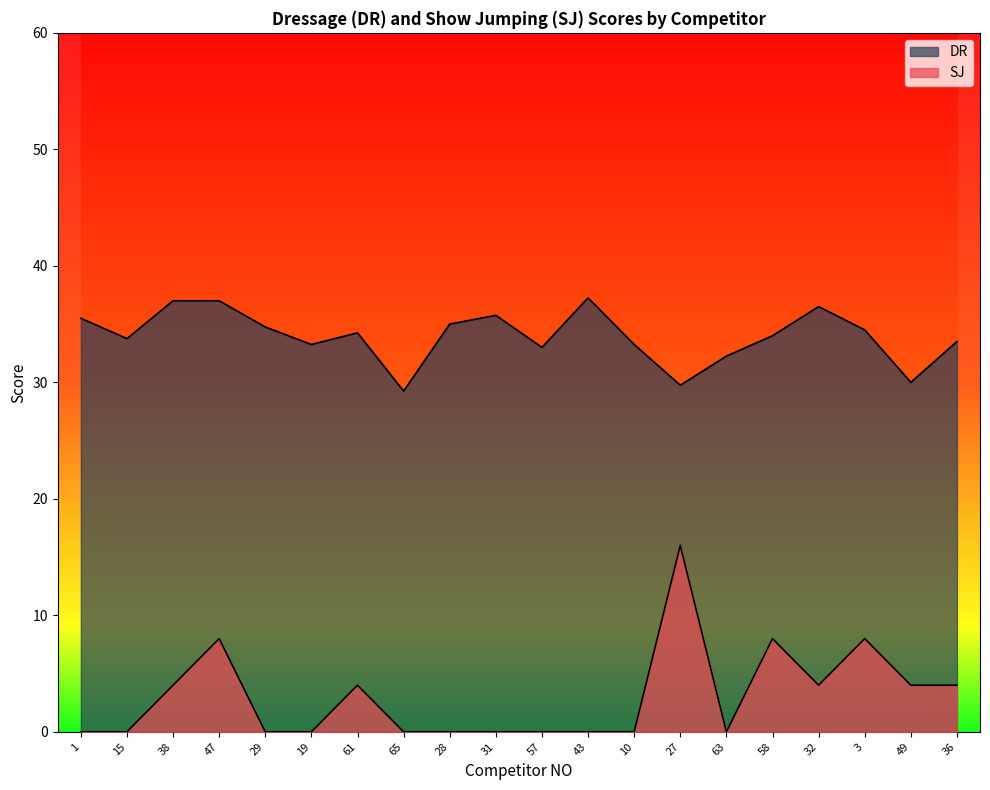

Count the number of data series in this chart.

2